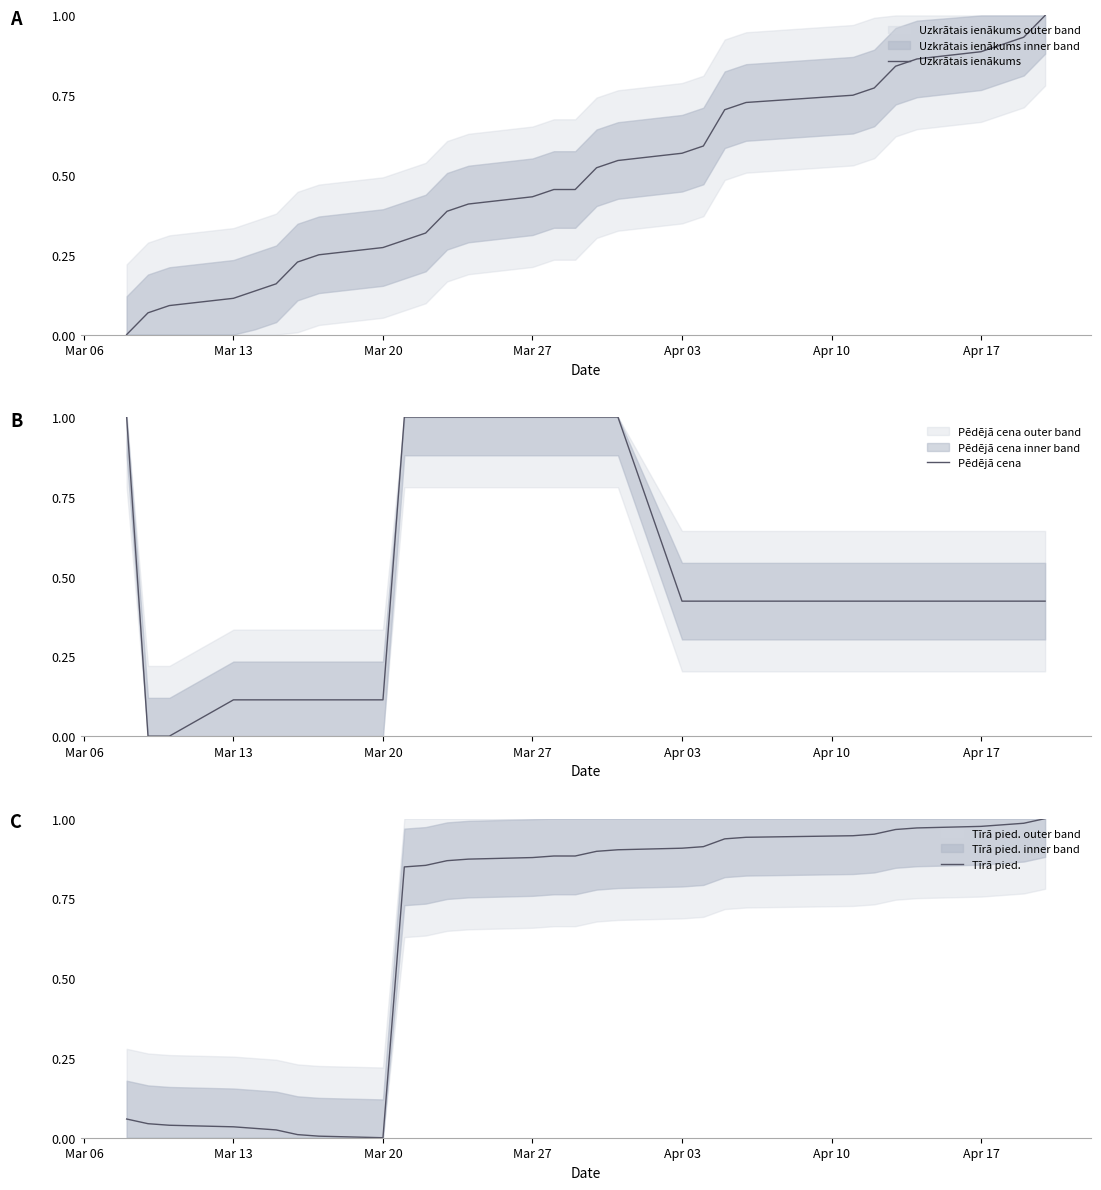

True or false: Uzkrātais ienākums has a value of 0.1 at Mar 20.

False